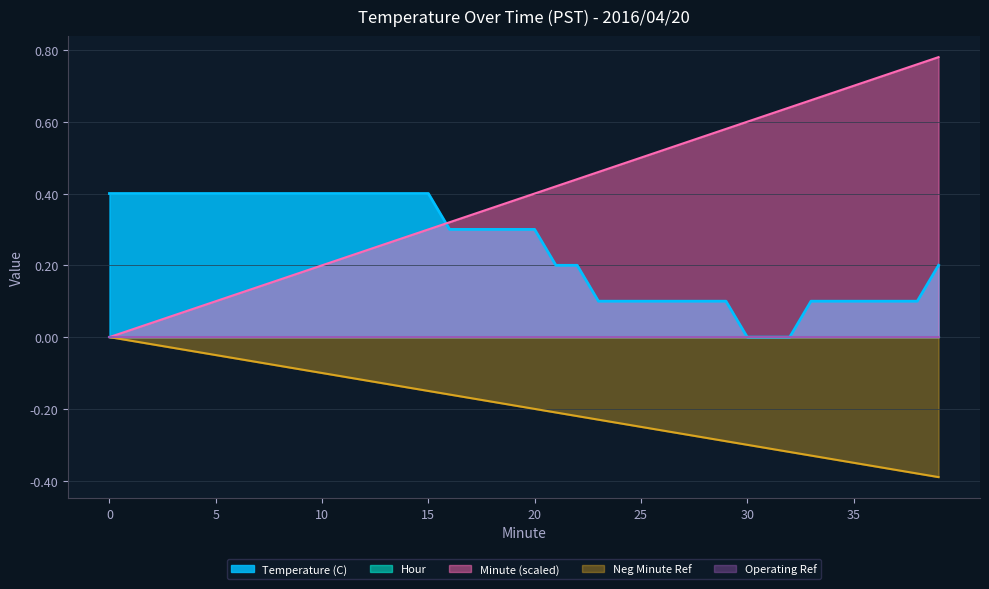

What is the total value across all series at 2?

0.4